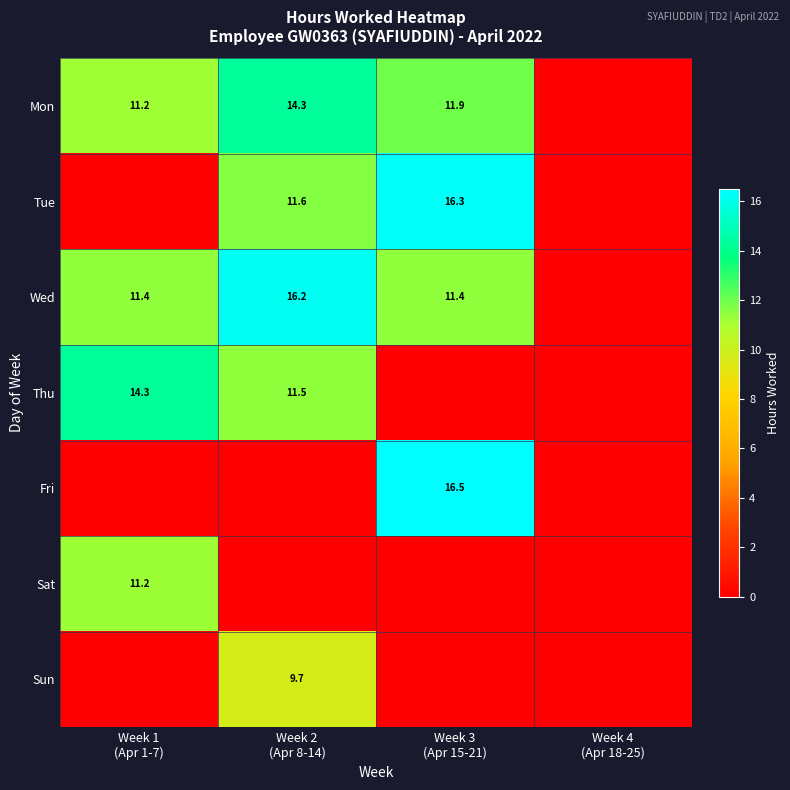

What is the sum of all Mon values?

37.5